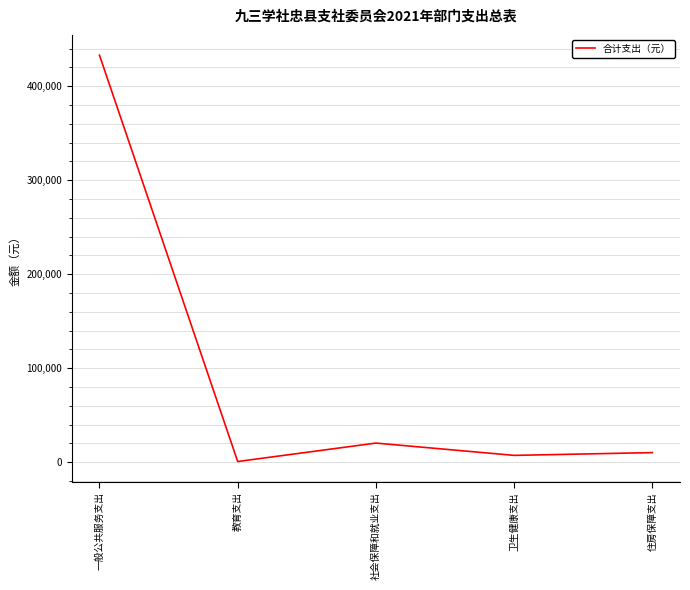

How many categories are shown in the chart?

5